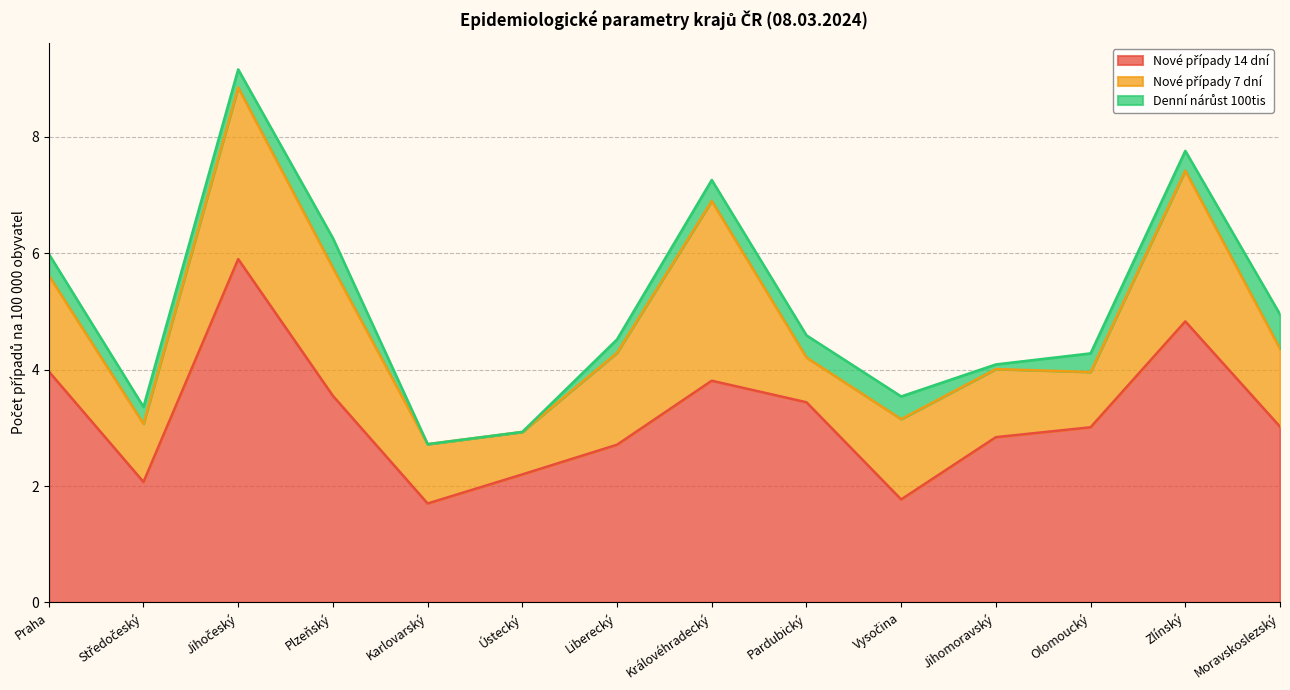

Which series changed the most between Karlovarský and Liberecký?

Nové případy 14 dní